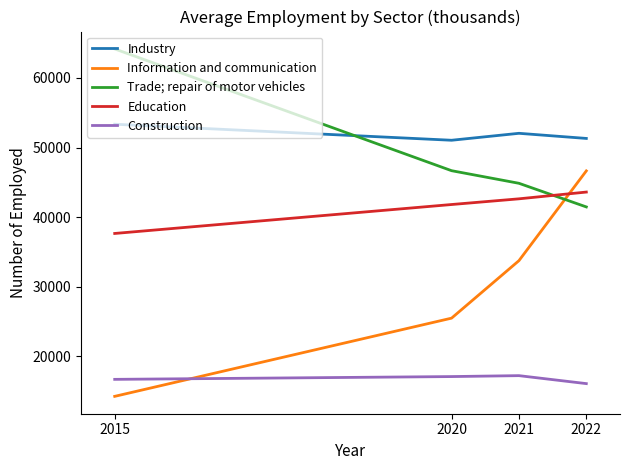

How many series are shown in this chart?

5